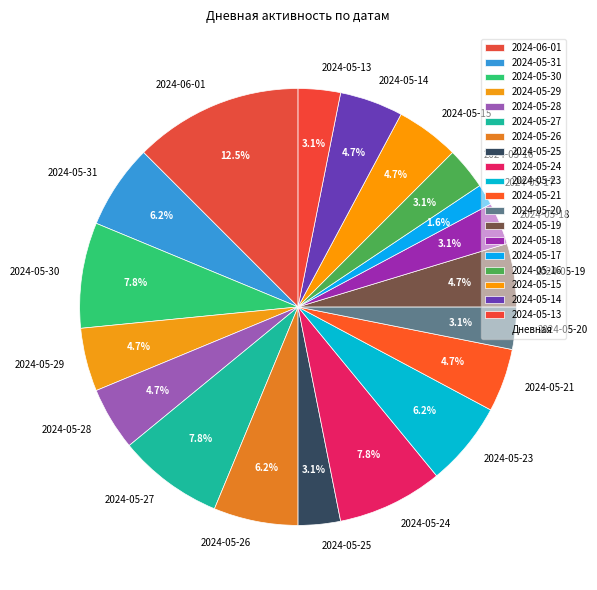

Which slice is the largest?

2024-06-01